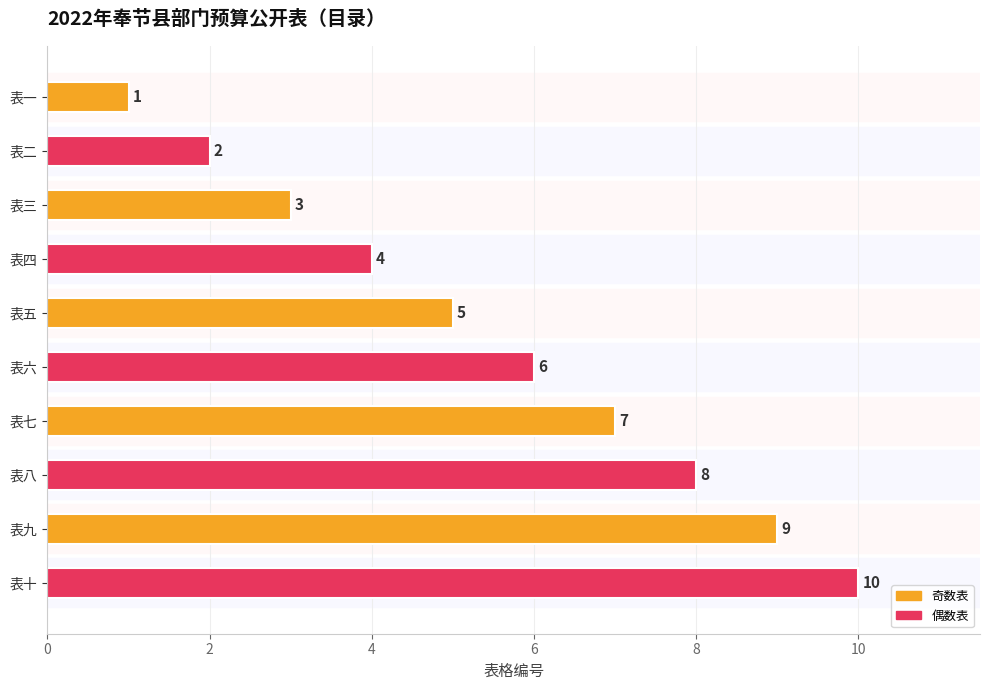

What position from the bottom is 表七?

4